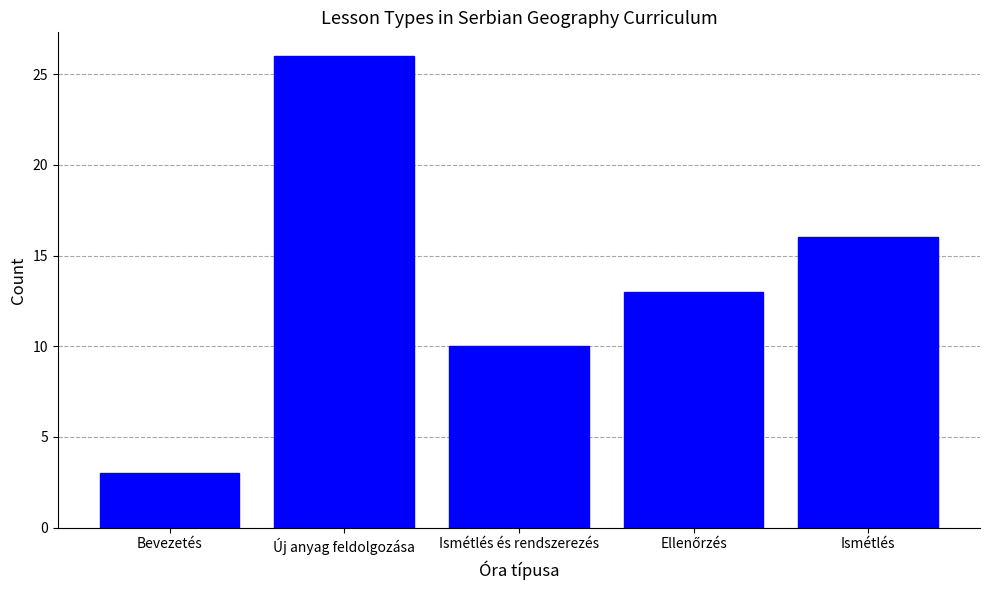

Is it true that the value at Ismétlés és rendszerezés is 10?

True